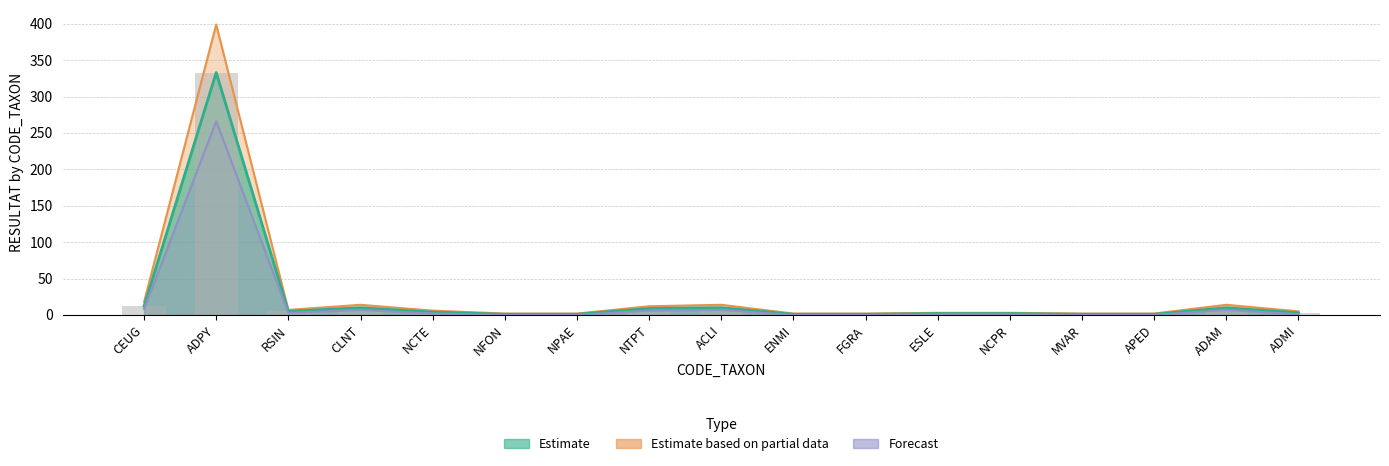

Rank the categories by Estimate value from lowest to highest.

NFON, NPAE, ENMI, FGRA, MVAR, APED, ESLE, NCPR, ADMI, NCTE, RSIN, NTPT, CLNT, ACLI, ADAM, CEUG, ADPY